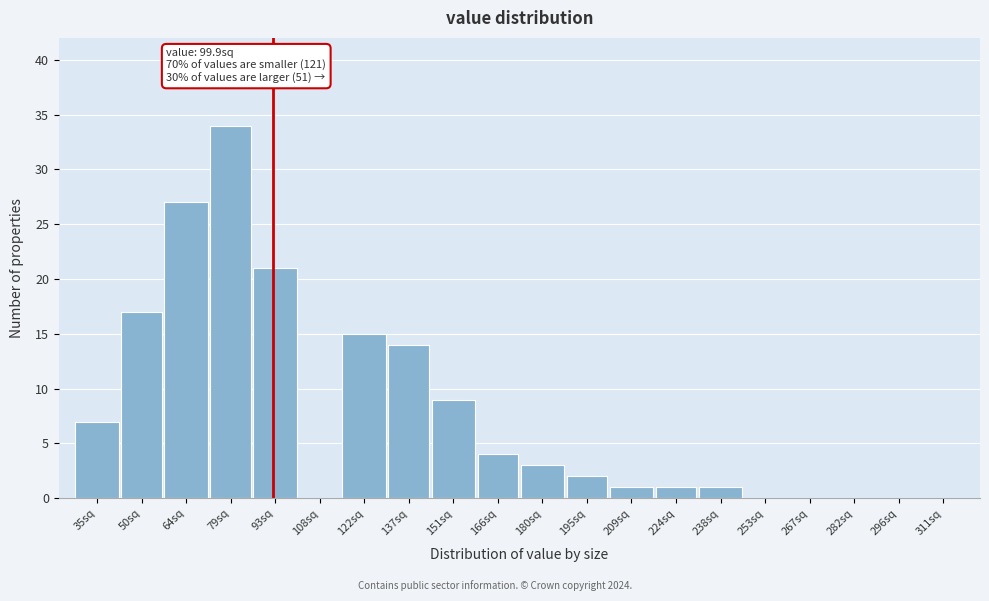

Reading left to right, transcribe all the data shown in this chart.

35sq=7	50sq=17	64sq=27	79sq=34	93sq=21	108sq=0	122sq=15	137sq=14	151sq=9	166sq=4	180sq=3	195sq=2	209sq=1	224sq=1	238sq=1	253sq=0	267sq=0	282sq=0	296sq=0	311sq=0